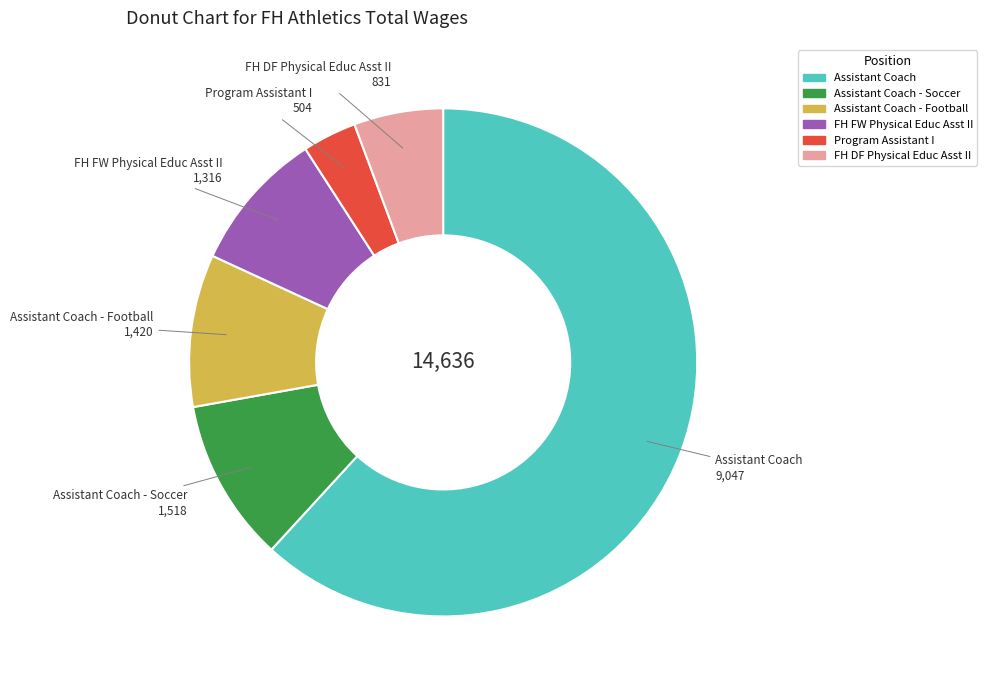

Is there any slice that represents more than half of the pie?

Yes